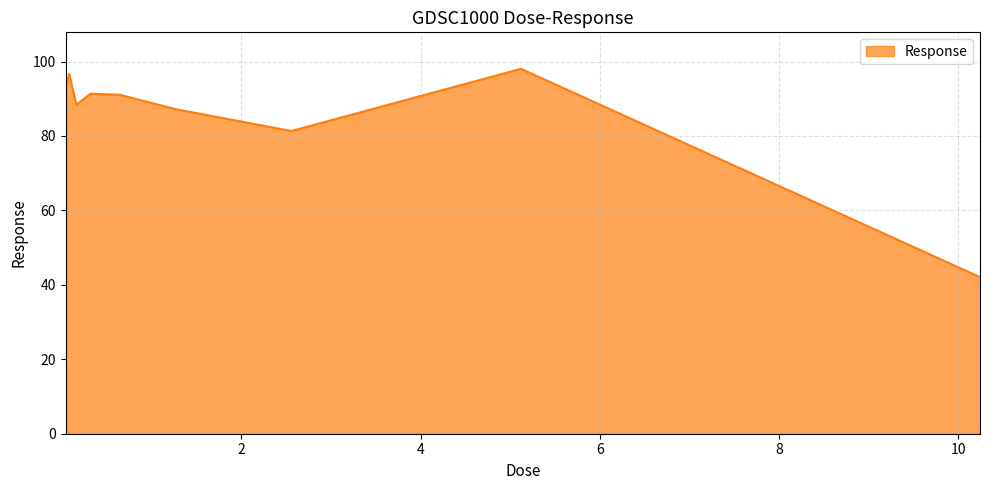

What is the difference between the maximum and minimum values?

56.0